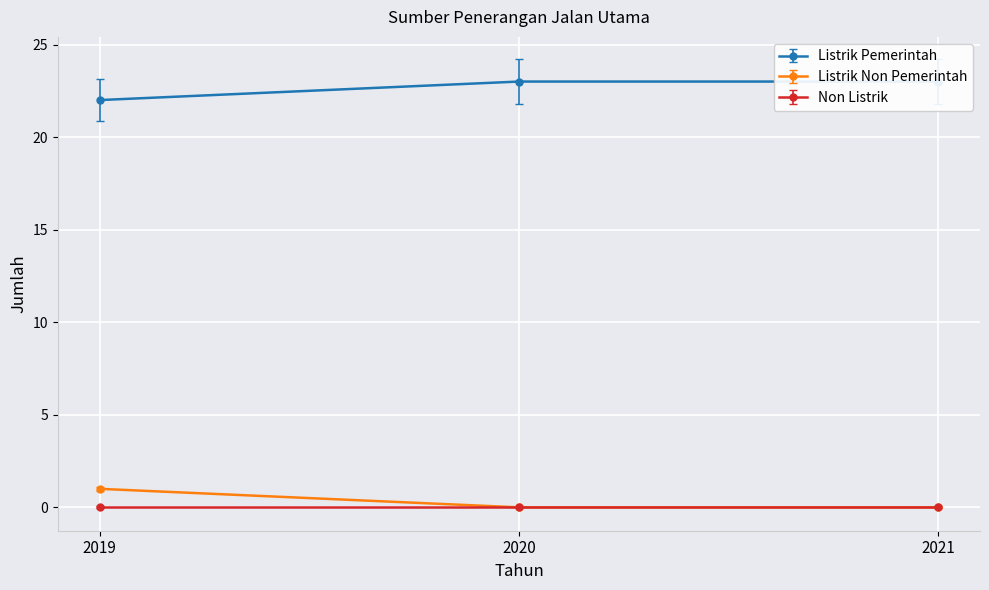

What is the maximum value for Listrik Pemerintah?

23.0